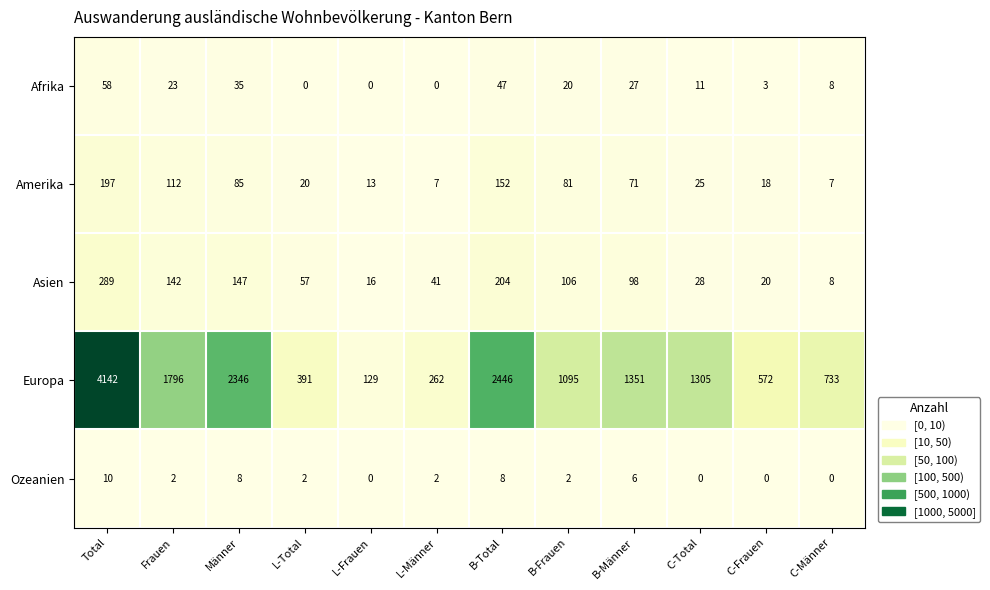

Rank the series at Total from lowest to highest value.

Ozeanien, Afrika, Amerika, Asien, Europa